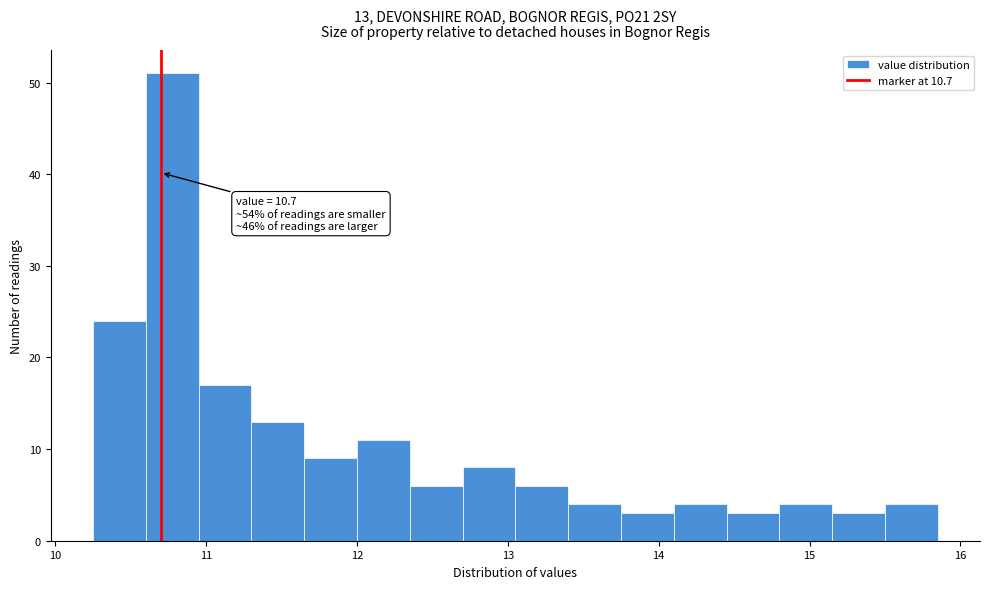

Read against the x-axis, roughly where is the centre of the tallest bar?

10.8